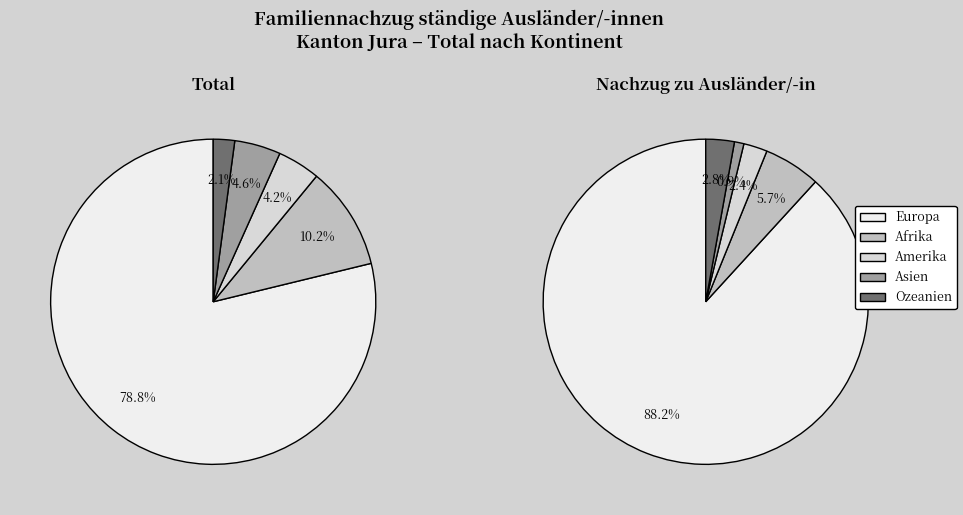

What is the largest slice in the pie chart?

Europa